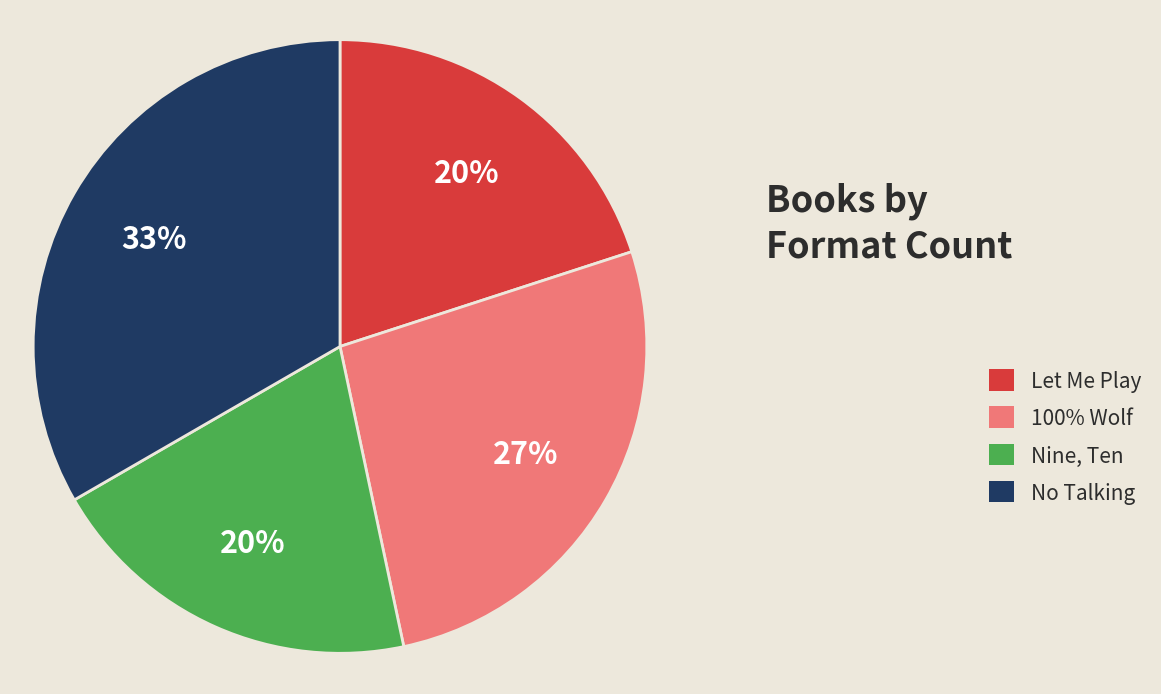

Approximately how many times larger is the value at Let Me Play compared to No Talking?

0.6